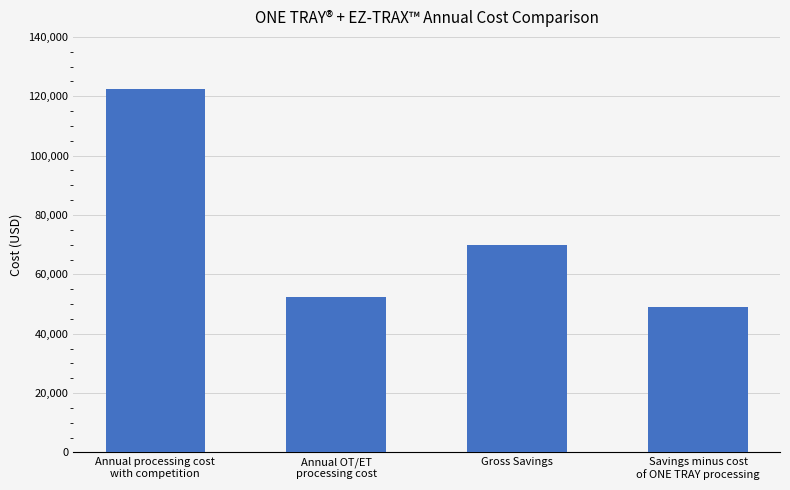

List the labels in order of value, smallest first.

Savings minus cost
of ONE TRAY processing, Annual OT/ET
processing cost, Gross Savings, Annual processing cost
with competition